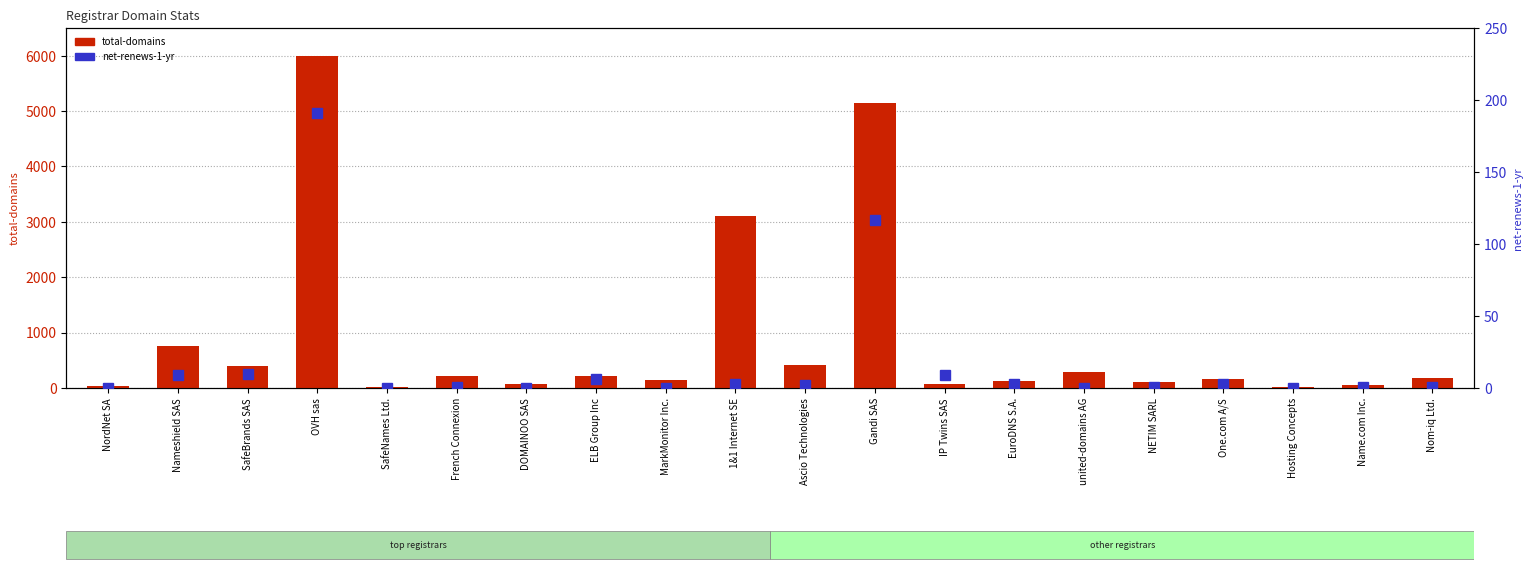

At how many categories does at least one series exceed 5428?

1